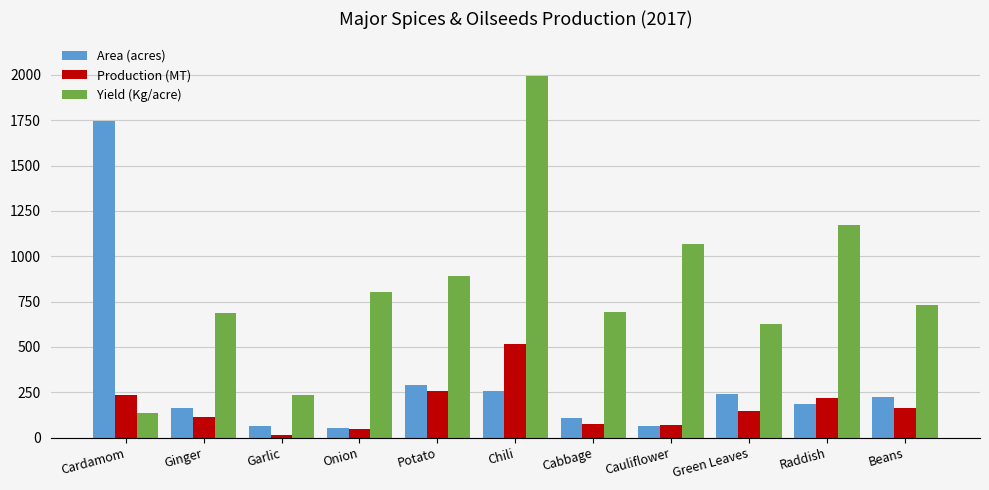

Is it true that Production (MT) equals 165 at Beans?

True